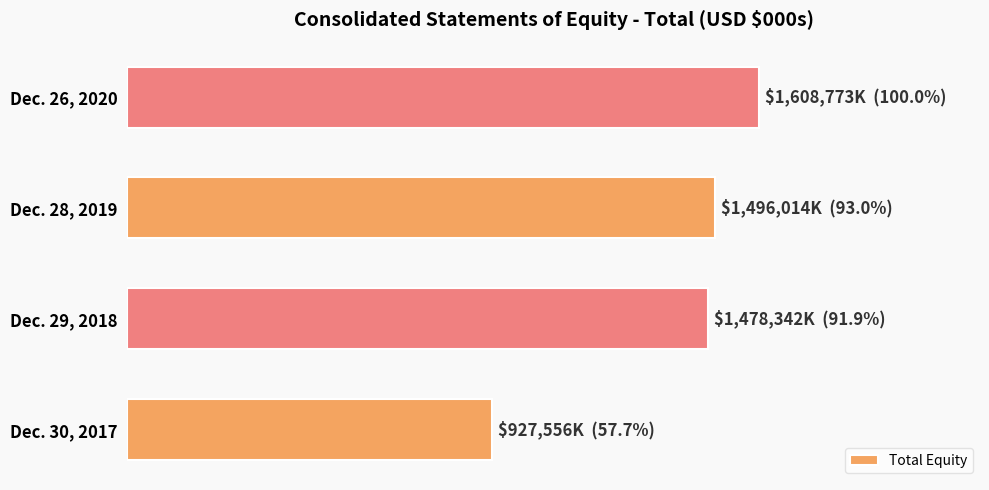

List the labels in order of value, smallest first.

Dec. 30, 2017, Dec. 29, 2018, Dec. 28, 2019, Dec. 26, 2020